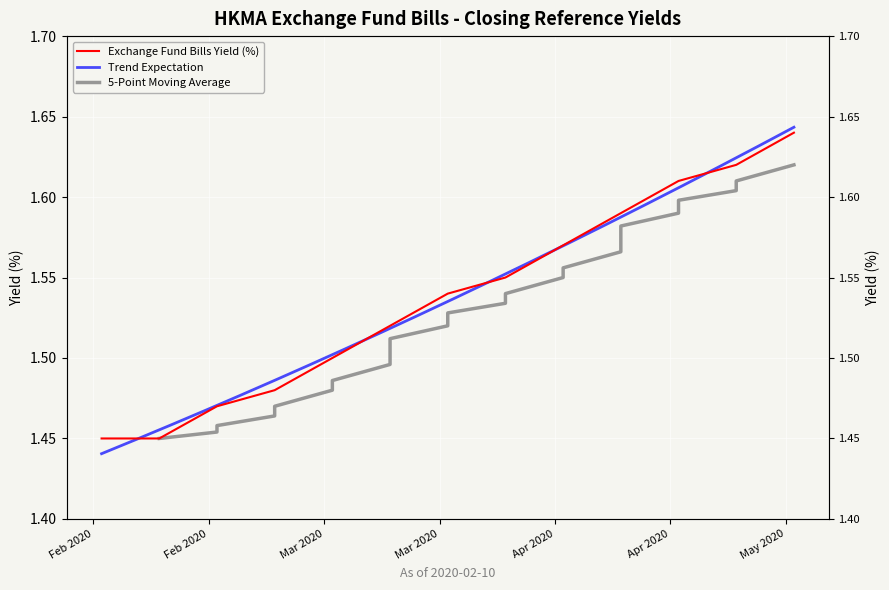

What is the value of the 14th point from the left?

1.5